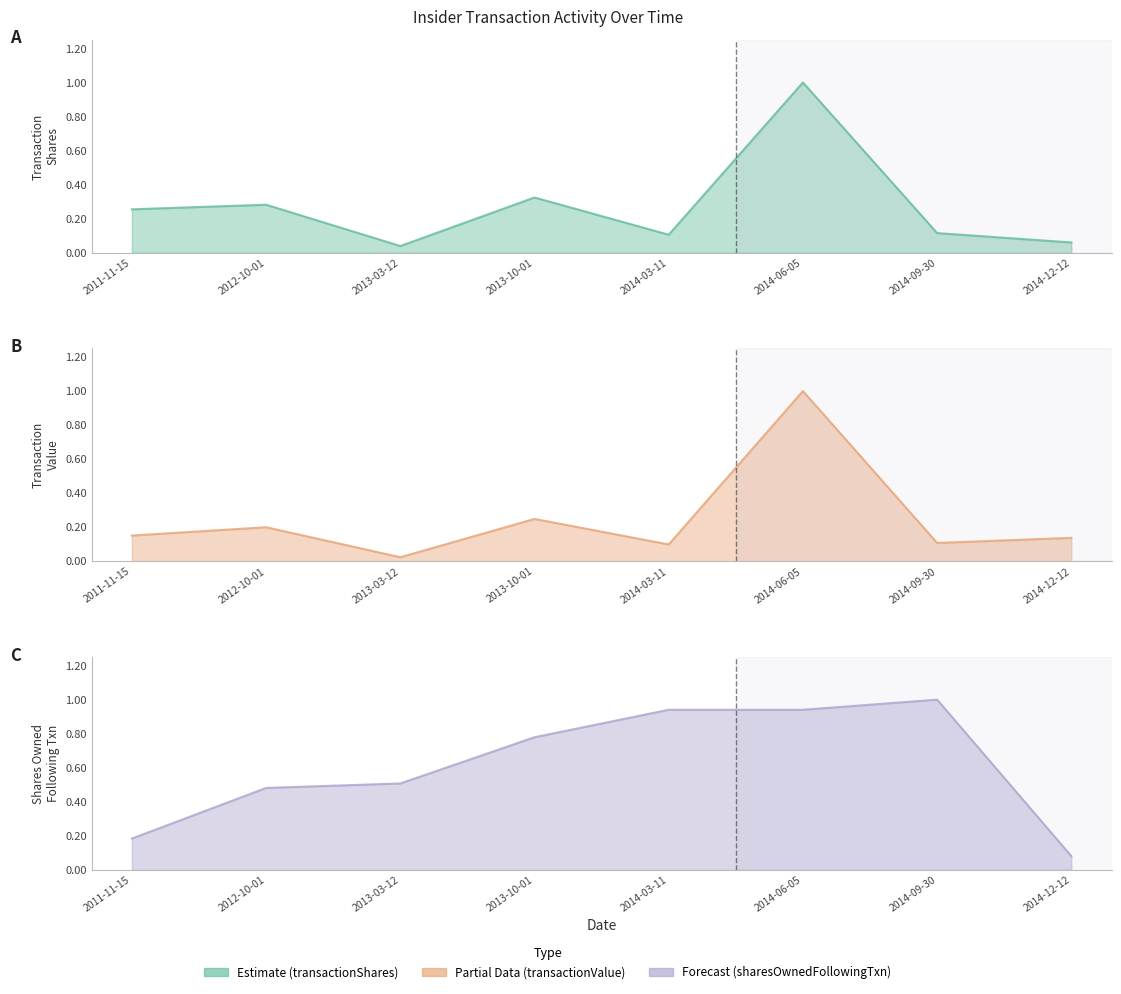

Is the value of transactionValue at 2011-11-15 greater than the value of sharesOwnedFollowingTransaction at 2012-10-01?

No